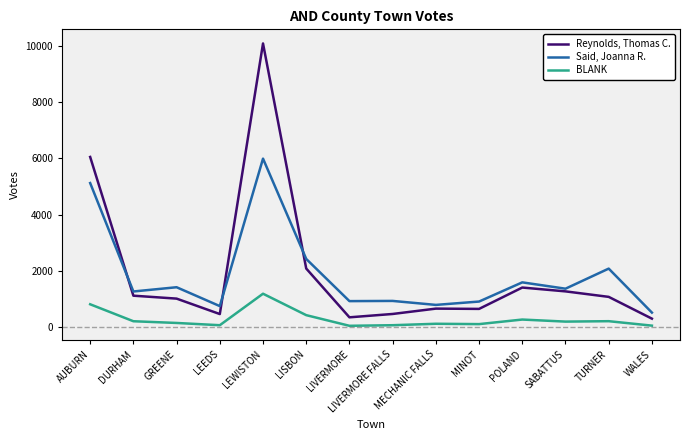

Between LEEDS and LEWISTON, which series saw the biggest shift?

Reynolds, Thomas C.